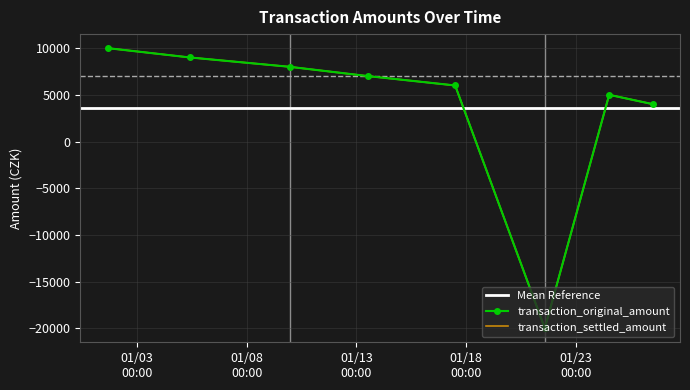

At 2021-01-01 16:00:00, list the series in order from largest to smallest.

transaction_original_amount, transaction_settled_amount